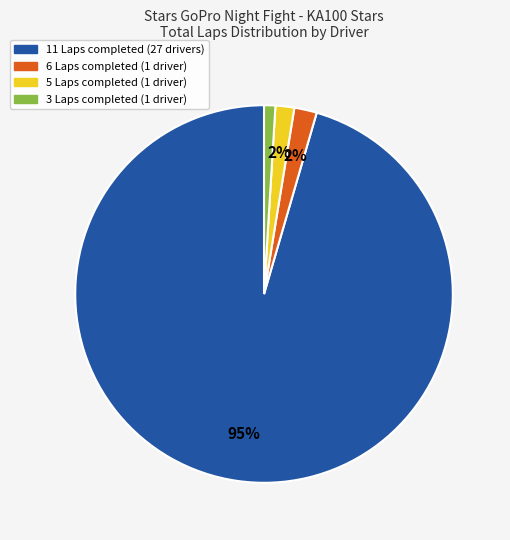

To the nearest percent, what is the average slice percentage?

25%